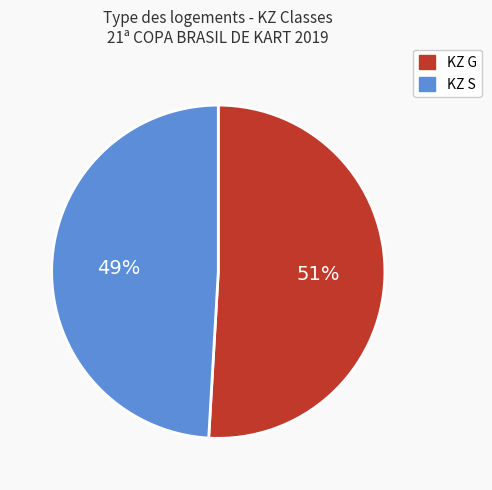

How many segments does this pie chart have?

2